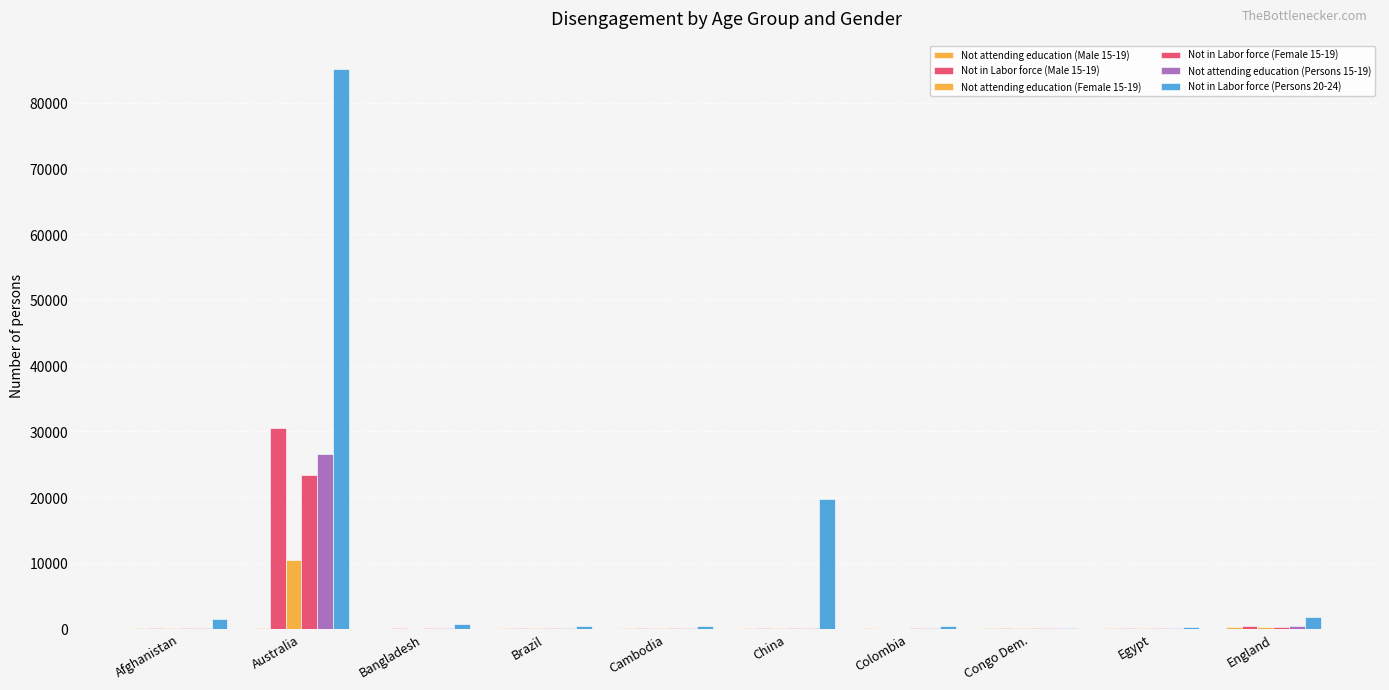

Does the chart contain stacked bars?

No